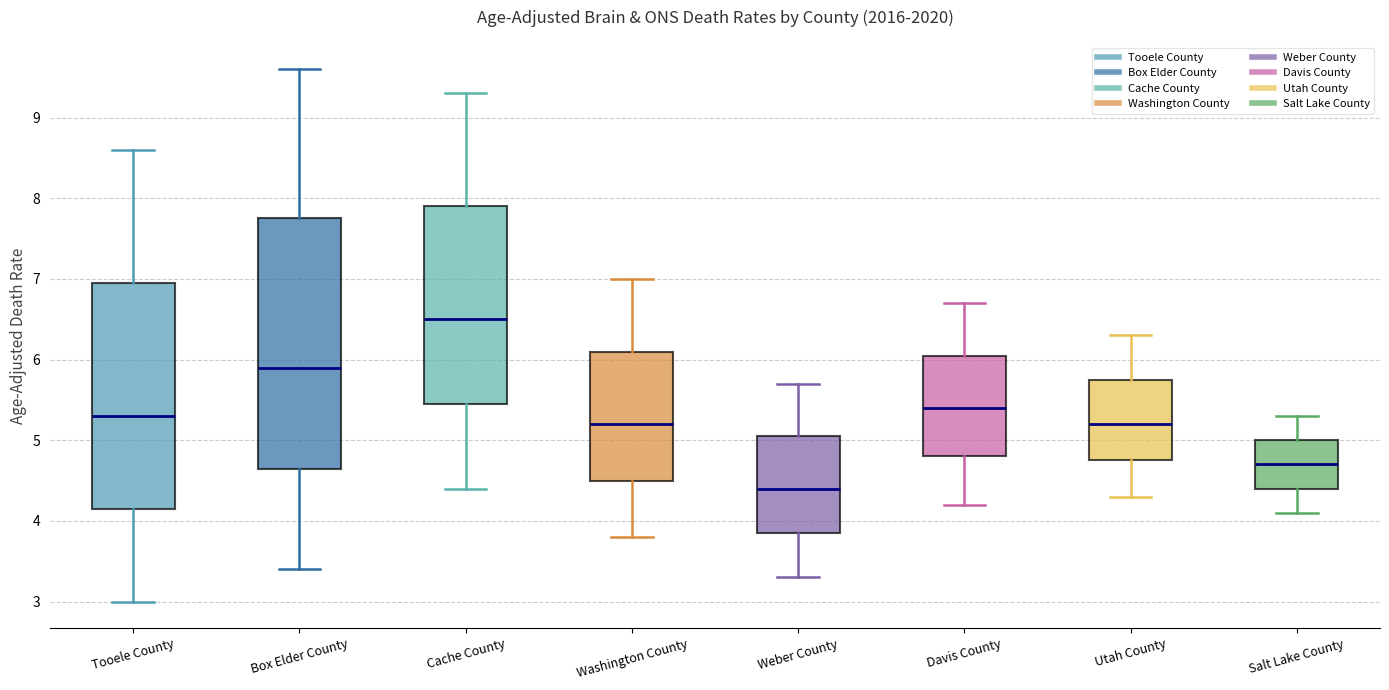

Which box's median line is the highest?

Cache County